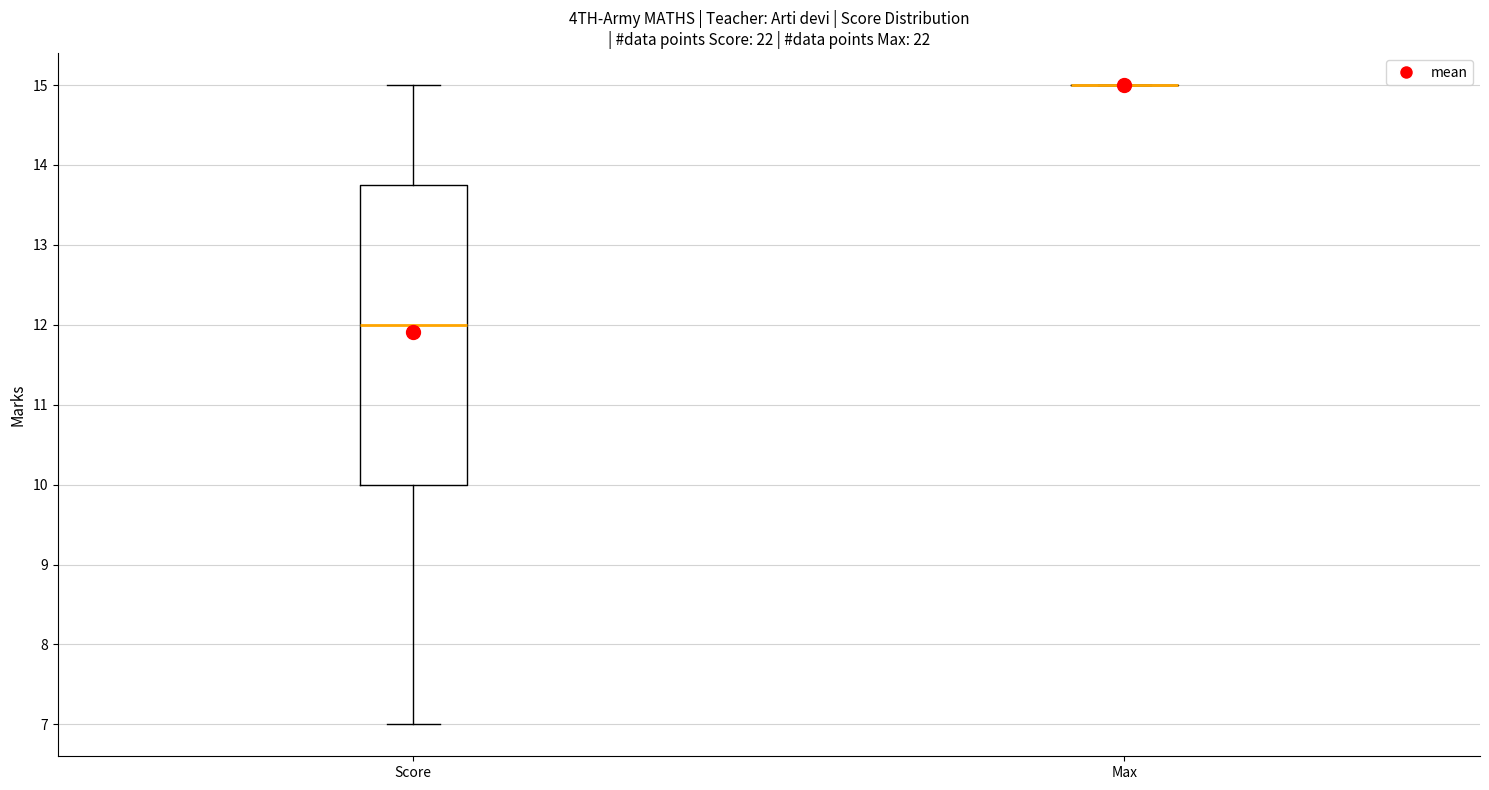

Which box is the tallest, from its lower edge to its upper edge?

Score